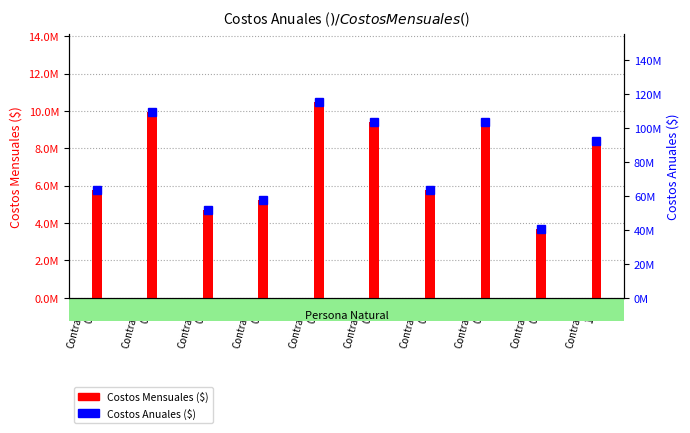

Reading left to right, extract all data points from this chart.

Costos Mensuales ($): Contrato
01=5748600	Contrato
02=9929400	Contrato
03=4703400	Contrato
04=5226000	Contrato
05=10452000	Contrato
06=9406800	Contrato
07=5748600	Contrato
08=9406800	Contrato
09=3658200	Contrato
10=8361600
Costos Anuales ($): Contrato
01=63234600	Contrato
02=109223400	Contrato
03=51737400	Contrato
04=57486000	Contrato
05=114972000	Contrato
06=103474800	Contrato
07=63234600	Contrato
08=103474800	Contrato
09=40240200	Contrato
10=91977600